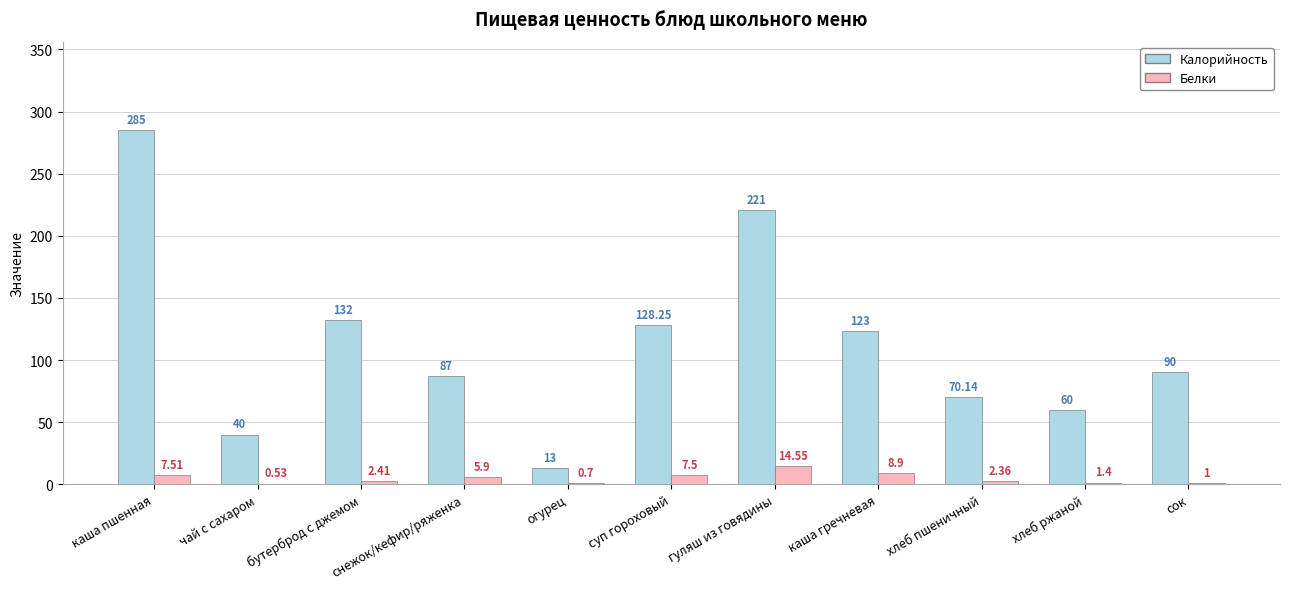

What is the spread (max minus min) of values at снежок/кефир/ряженка?

81.1